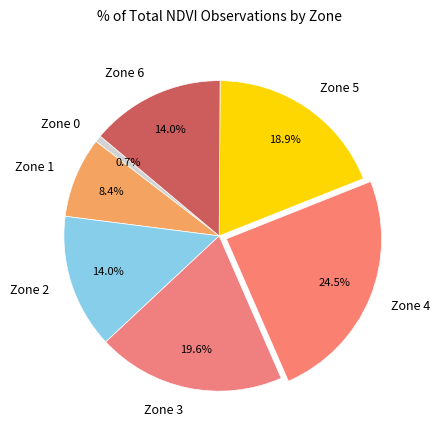

How much of the chart is everything except Zone 5?

81.1%